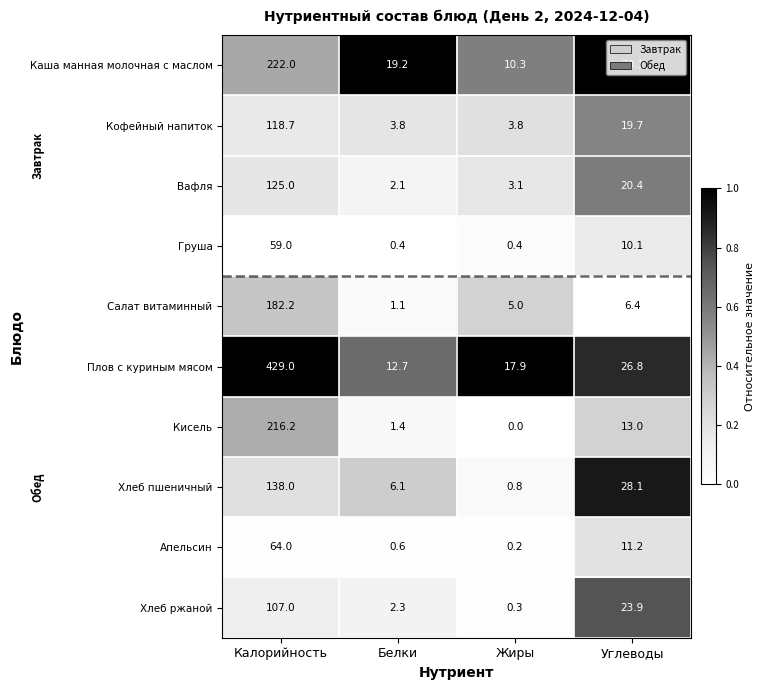

The Салат витаминный series shows 0.3 at Белки. True or false?

False